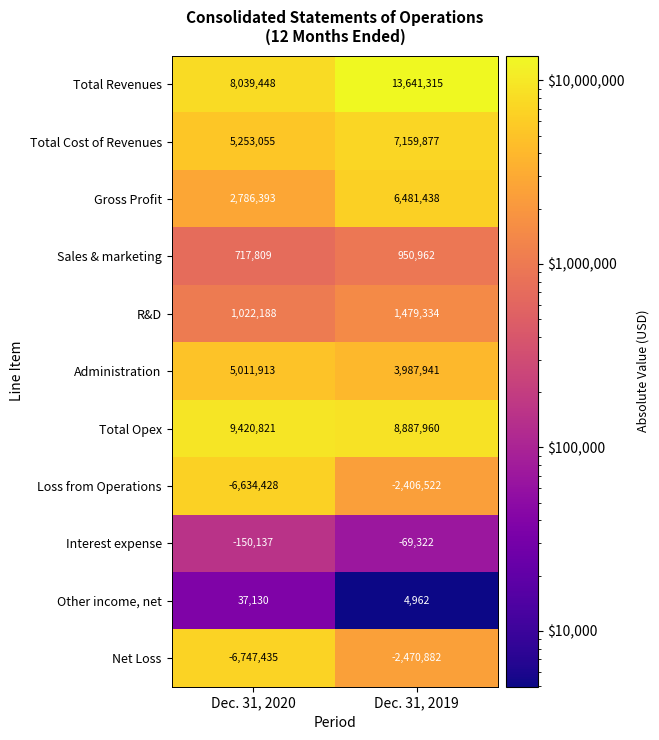

What is the spread (max minus min) of values at Dec. 31, 2019?

16112197